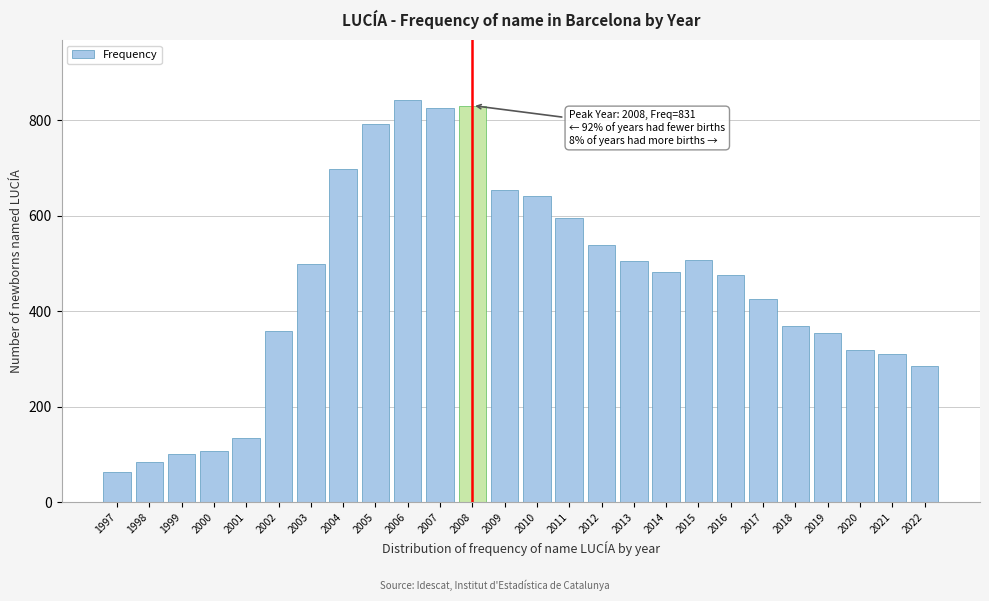

Which has a higher value, 2003 or 2011?

2011